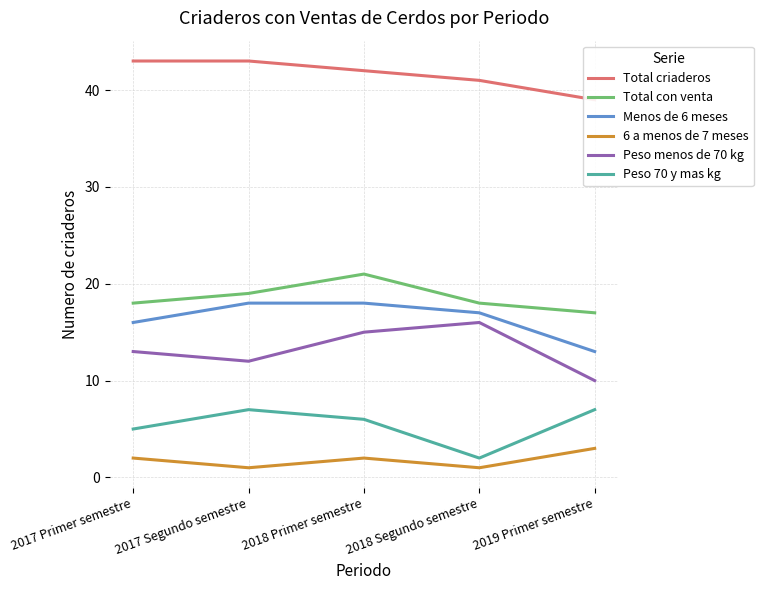

What is the lowest value of the 6 a menos de 7 meses series?

1